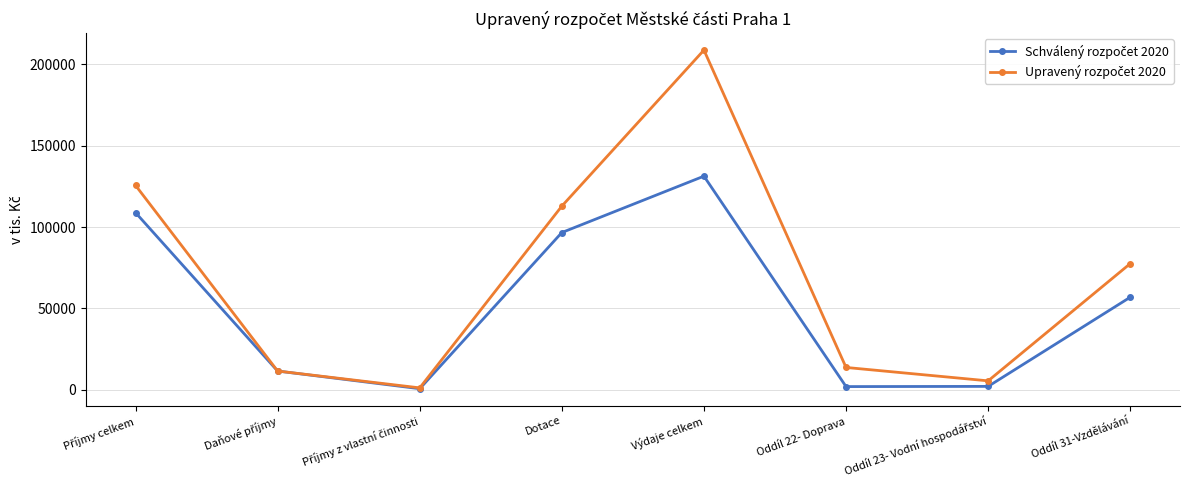

At which category is the sum across all series the highest?

Výdaje celkem